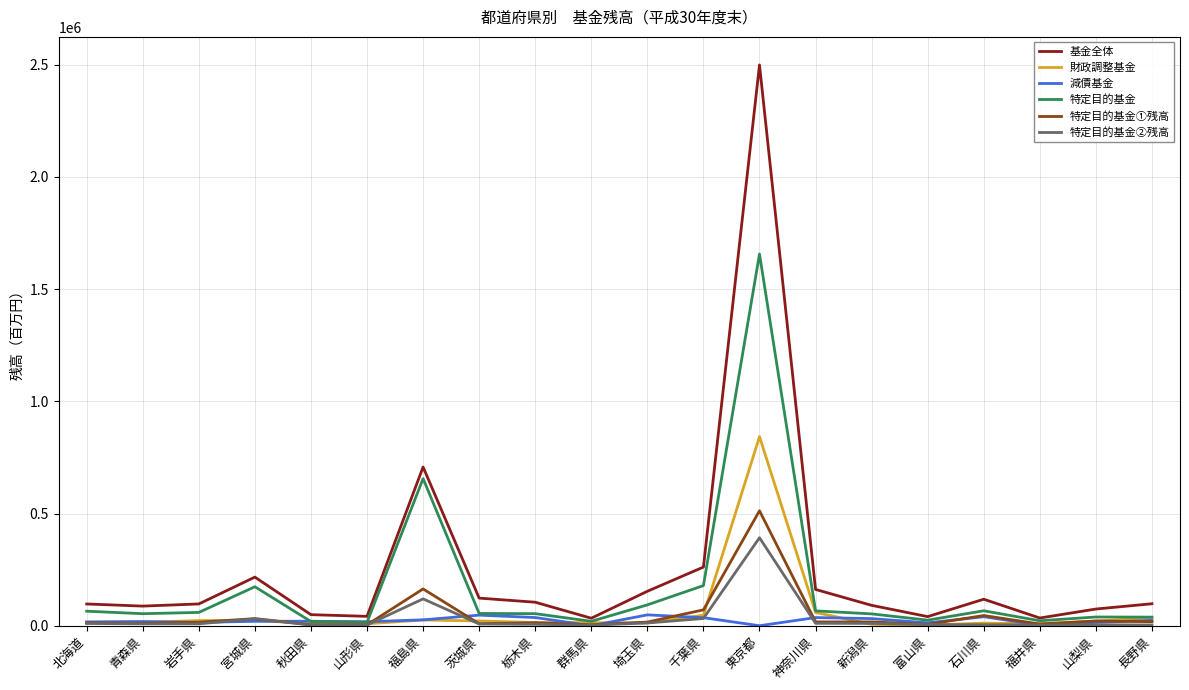

Which series changed the most between 群馬県 and 東京都?

基金全体